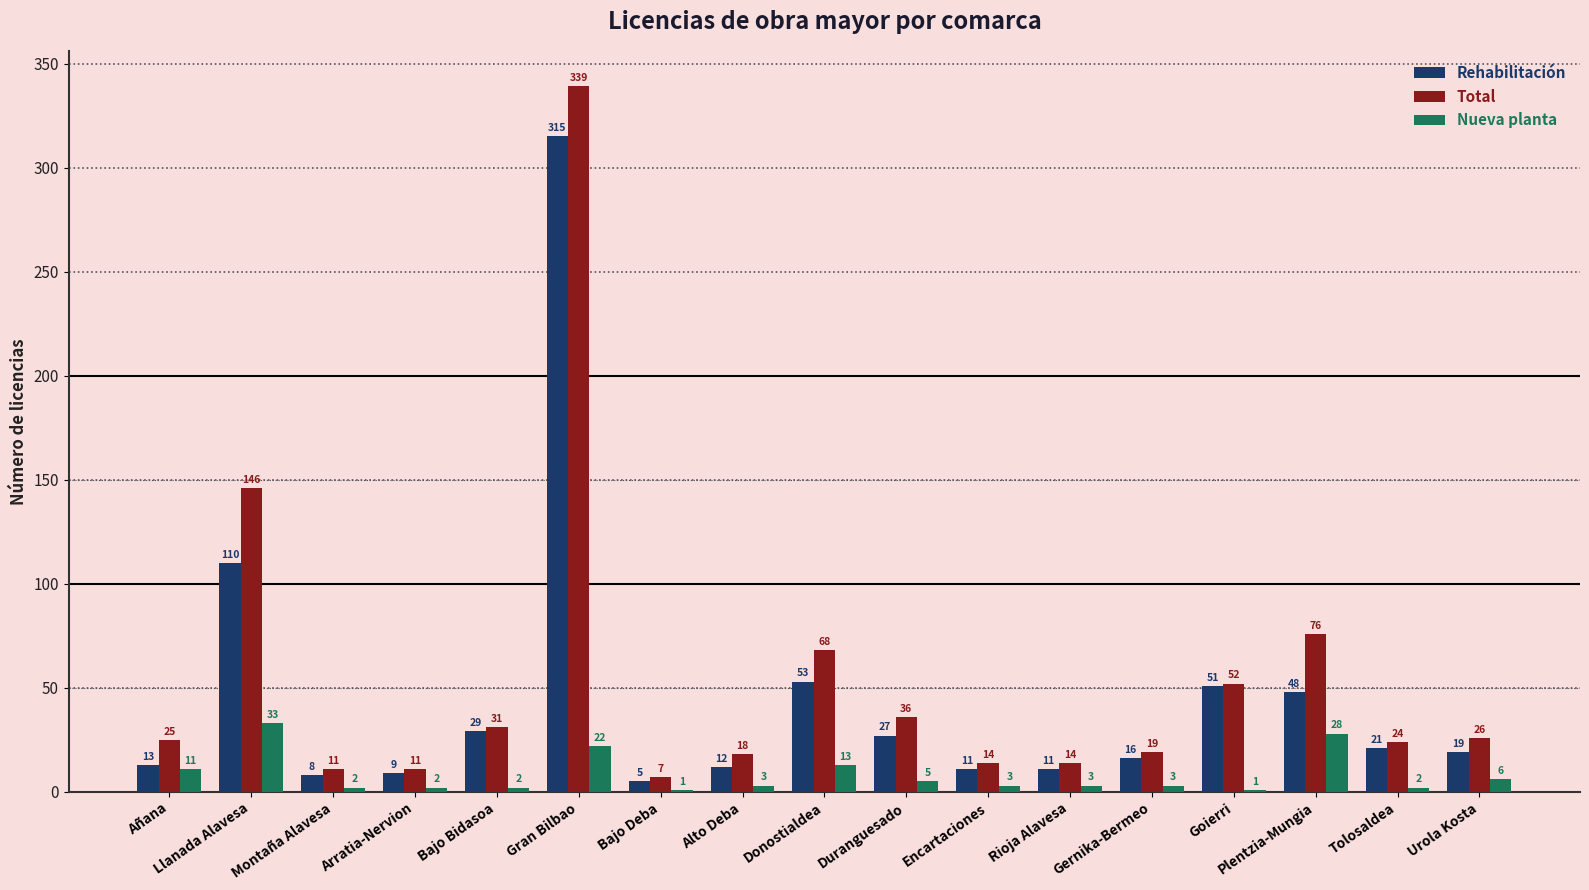

The value of Total at Donostialdea is 68. True or false?

True